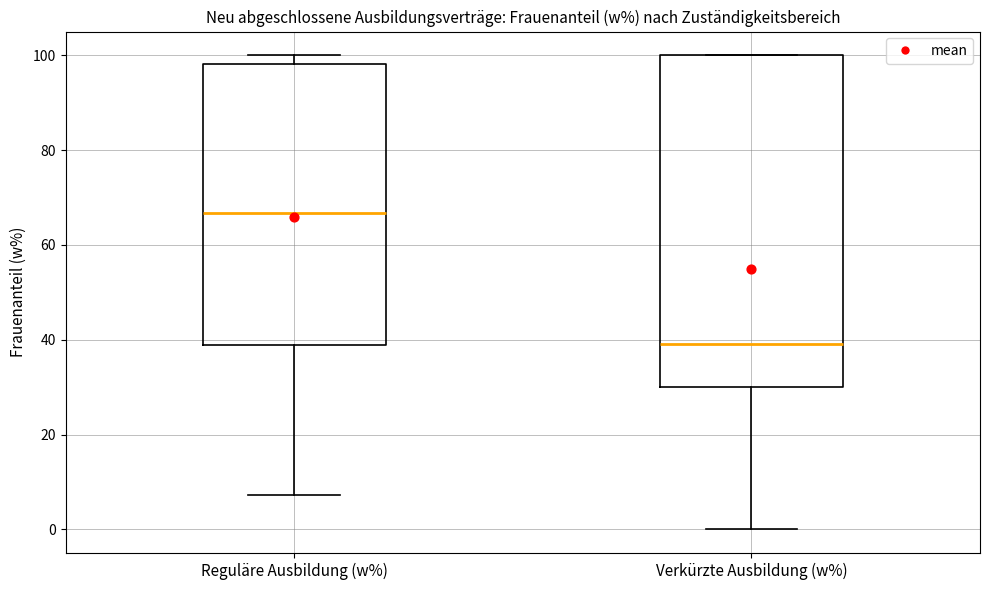

Comparing the boxes themselves (not the whiskers), which one is the tallest?

Verkürzte Ausbildung (w%)